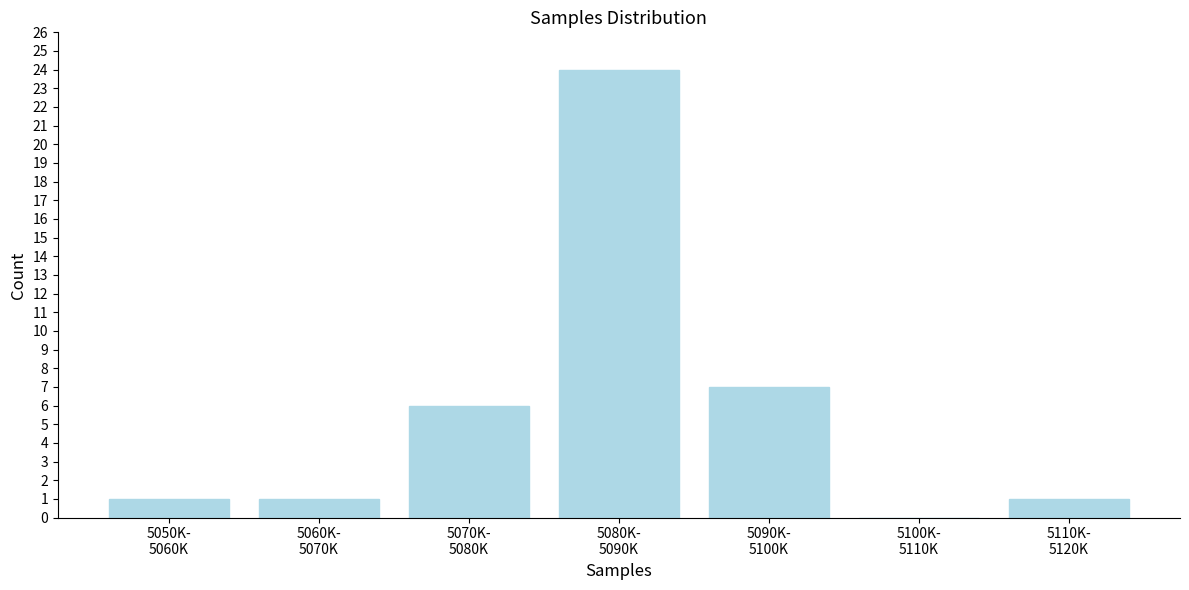

What is the greatest value displayed?

24